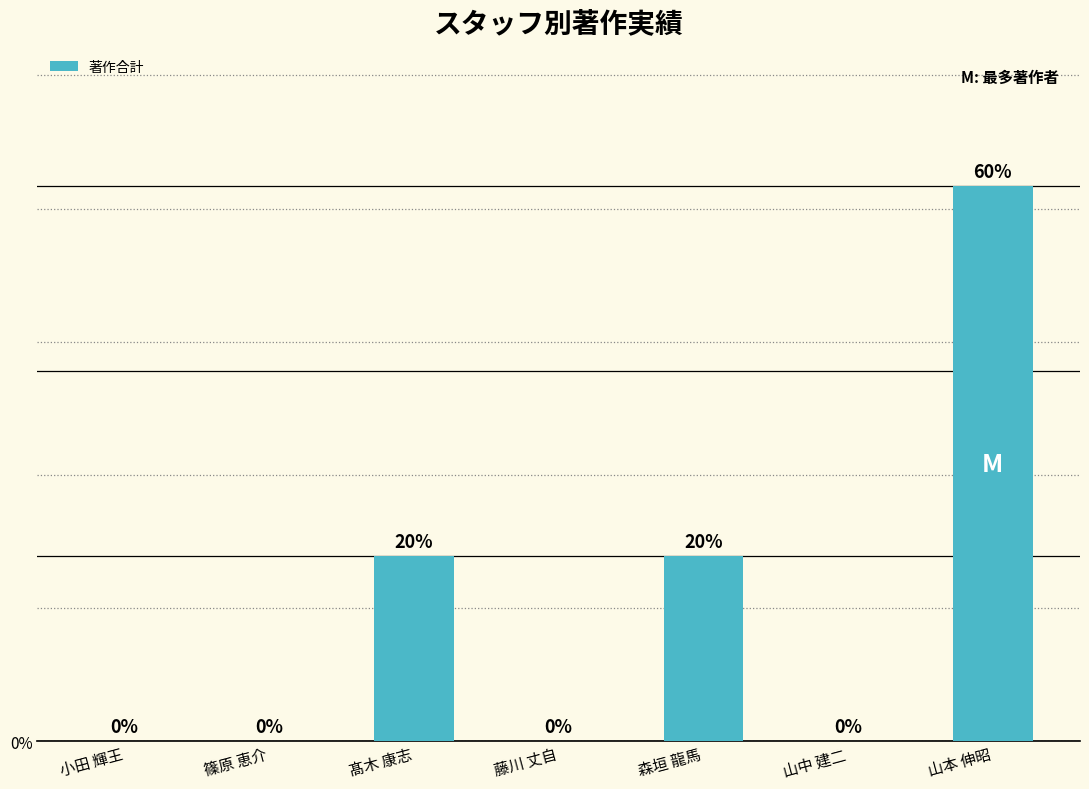

Reading right to left, what are all the values shown in this chart?

3	0	1	0	1	0	0